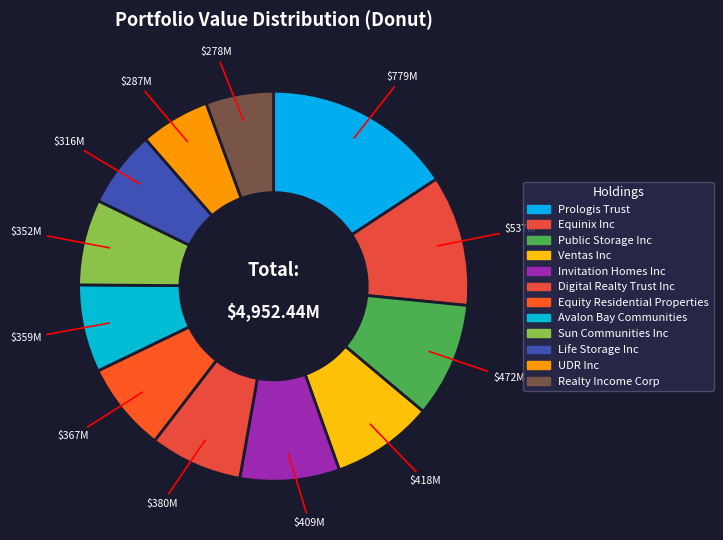

How many segments does this pie chart have?

12